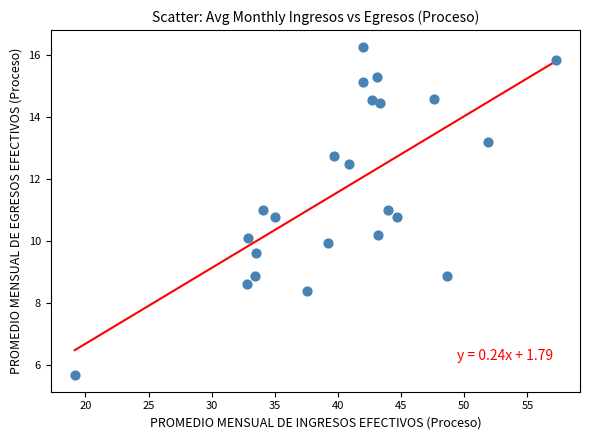

What is the range of X values (max minus min)?

38.1